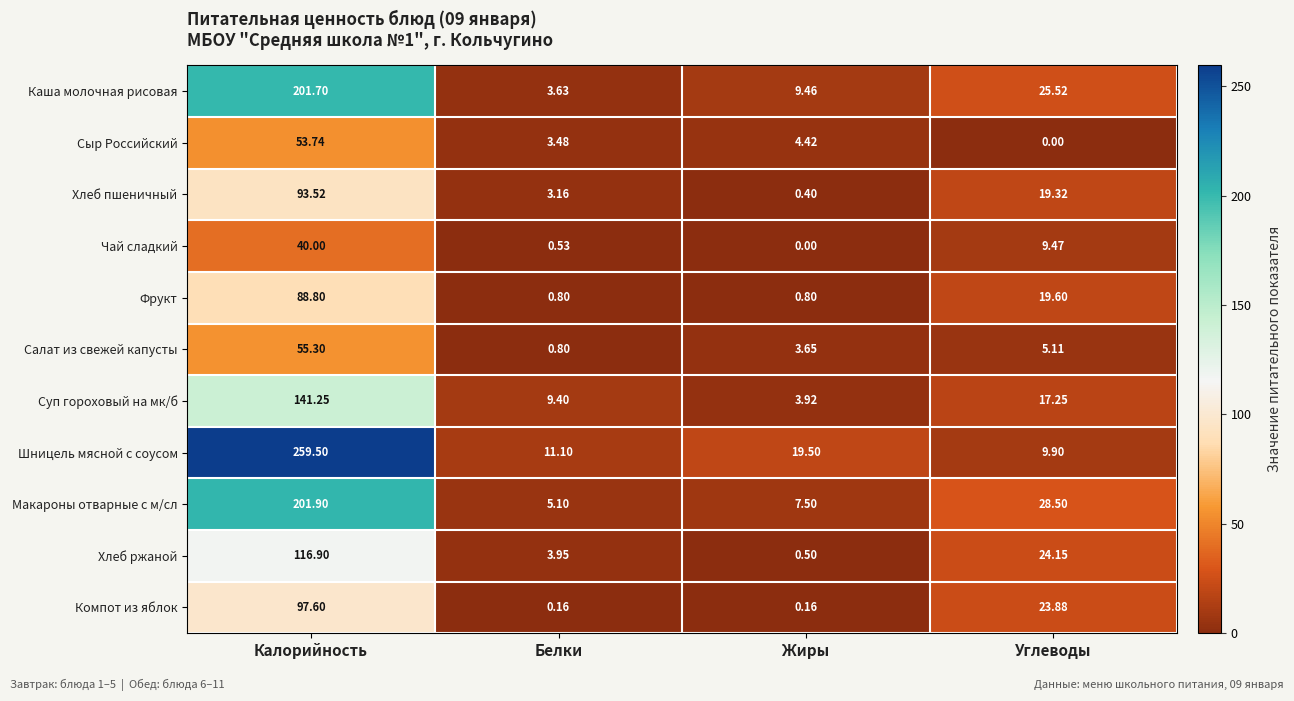

Rank the series by their maximum value, from lowest to highest.

Чай сладкий, Сыр Российский, Салат из свежей капусты, Фрукт, Хлеб пшеничный, Компот из яблок, Хлеб ржаной, Суп гороховый на мк/б, Каша молочная рисовая, Макароны отварные с м/сл, Шницель мясной с соусом